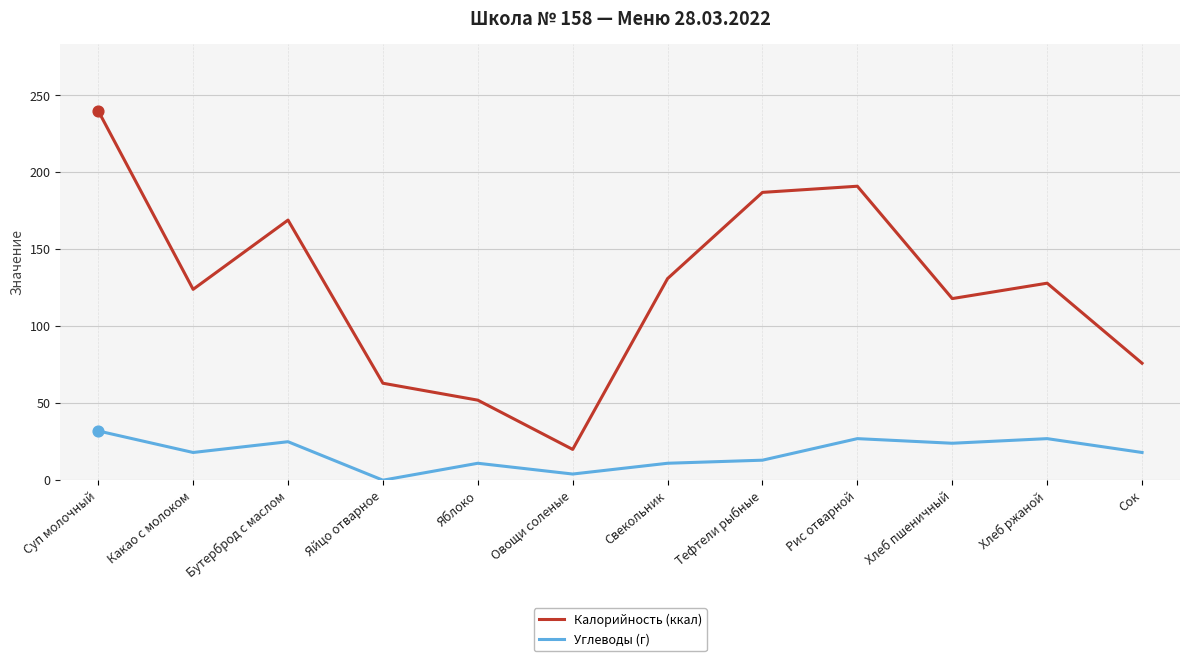

What is the total value across all series at Сок?

94